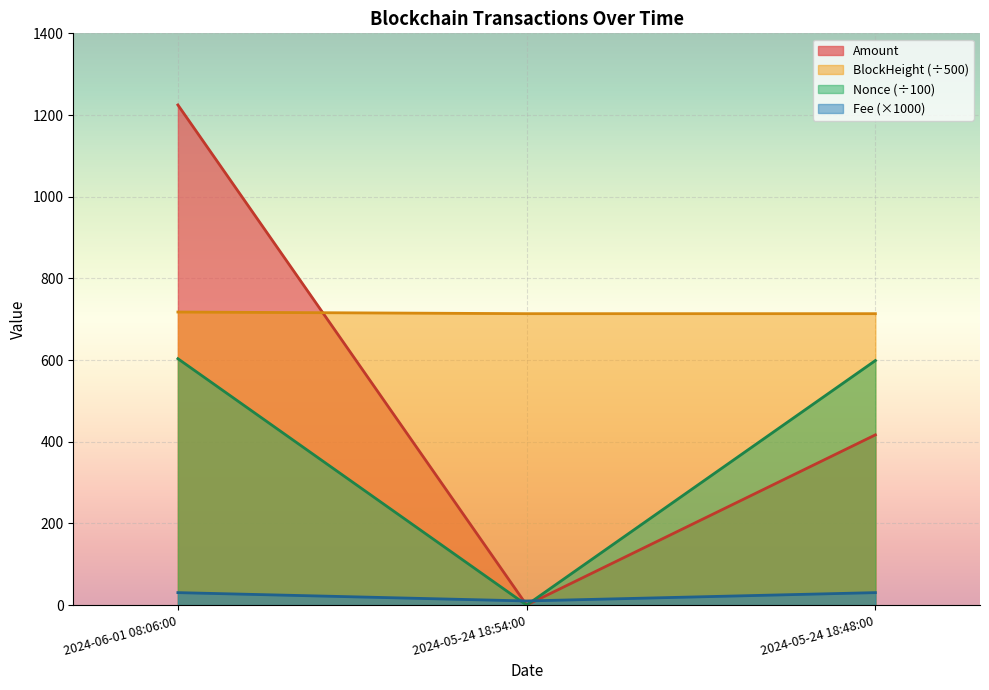

What is the difference between the second highest and minimum values in the Fee series?

20.4